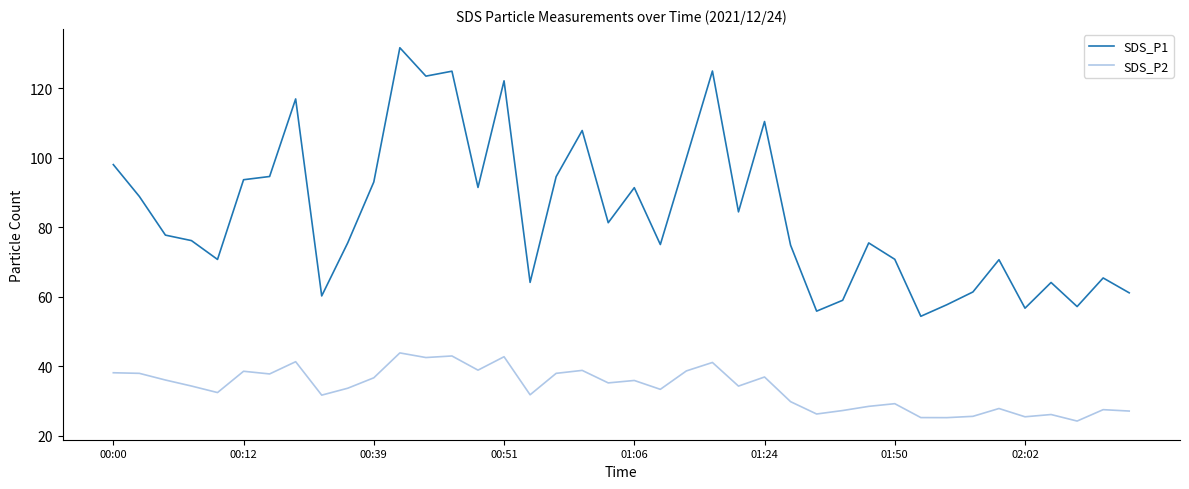

True or false: SDS_P1 and SDS_P2 intersect in this chart.

False